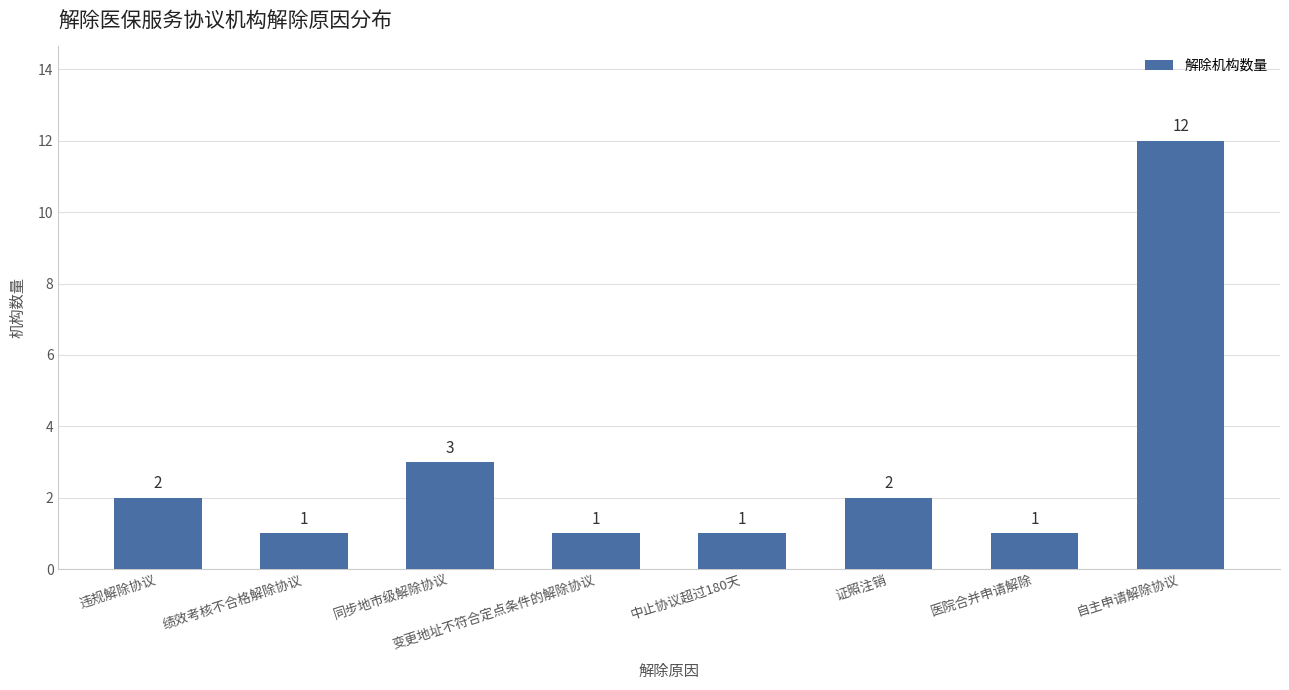

Reading left to right, extract all data points from this chart.

2	1	3	1	1	2	1	12